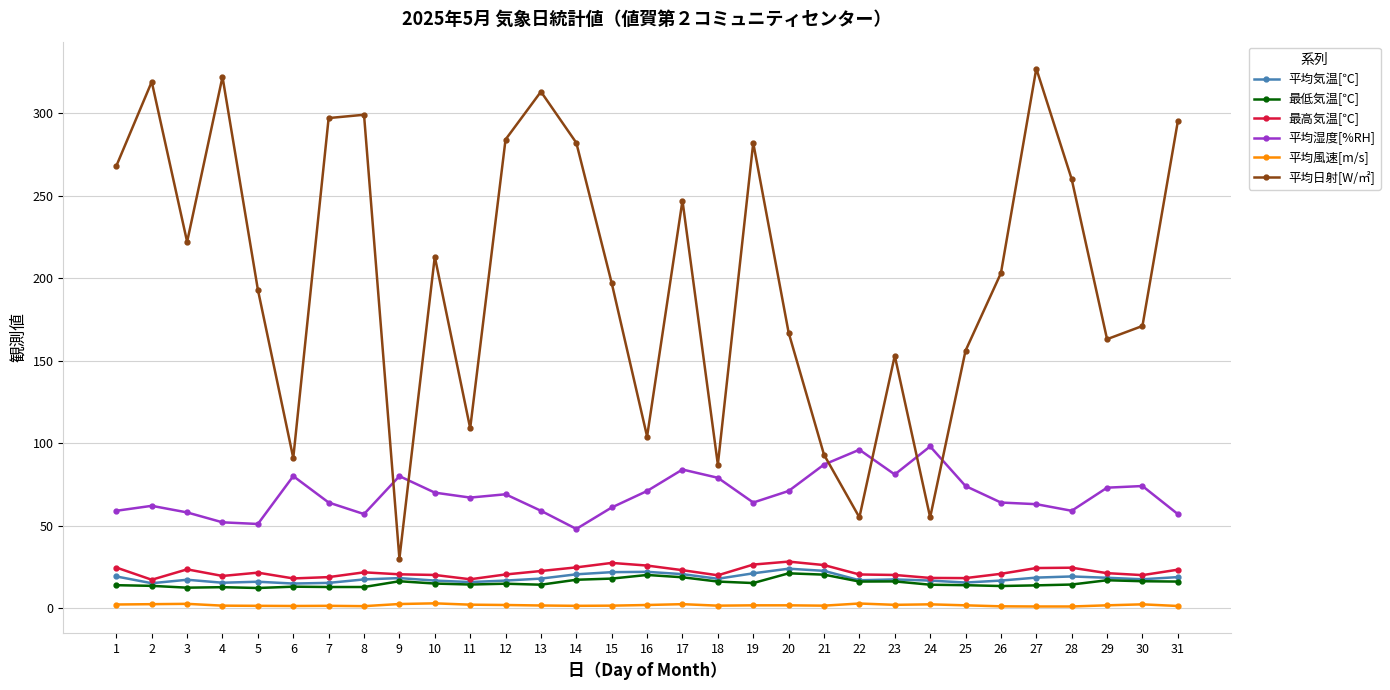

Which series has the largest total across all categories?

平均日射[W/㎡]